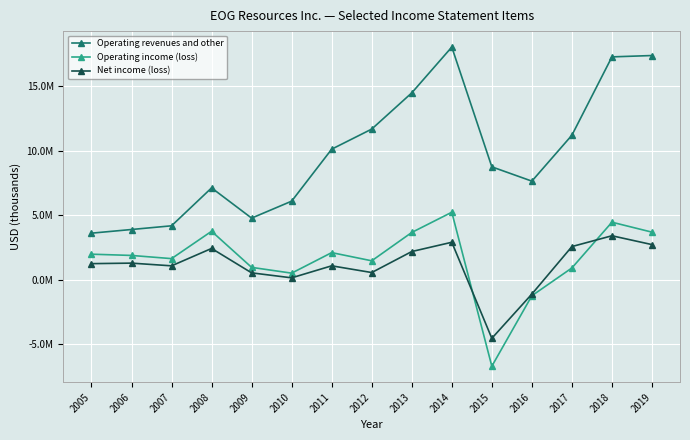

True or false: Net income (loss) and Operating revenues and other cross at least once.

False